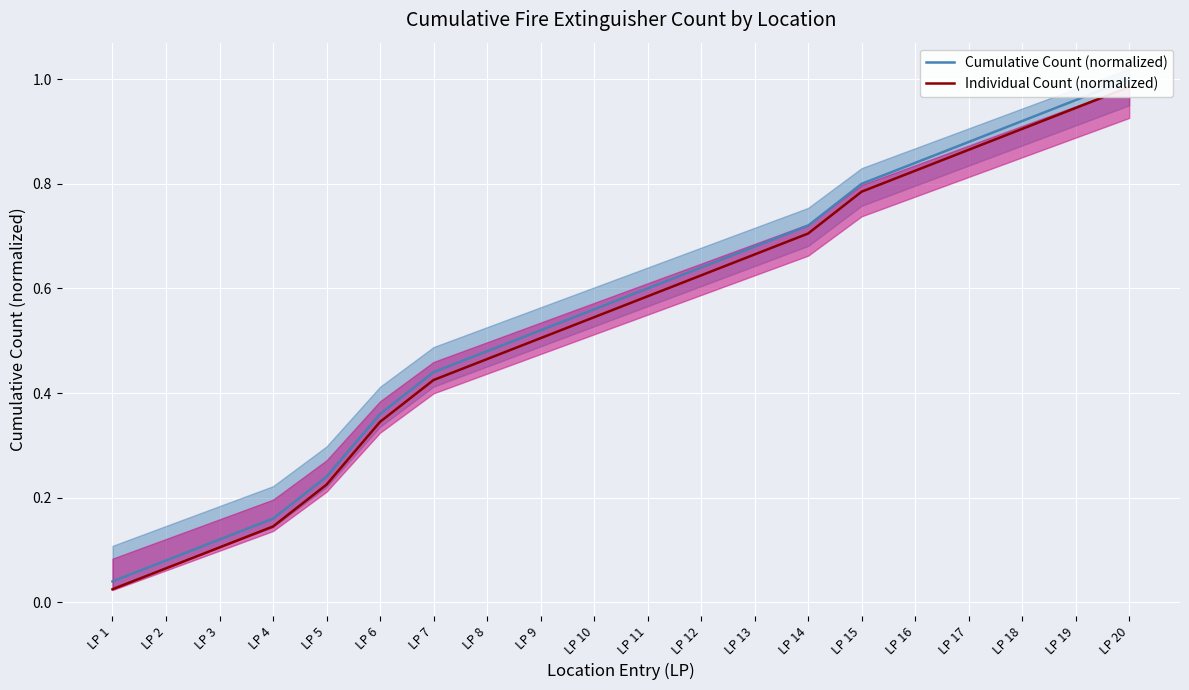

How many categories are shown in the chart?

20